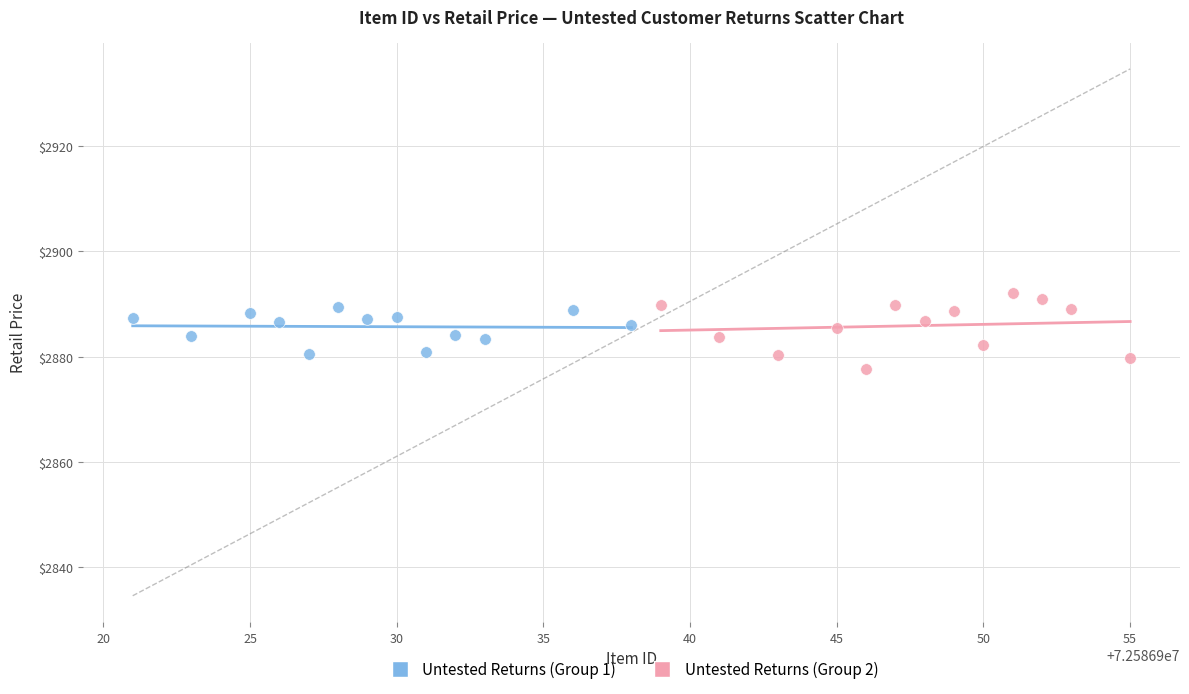

Which series reaches the minimum Y coordinate?

Untested Returns (Group 2)